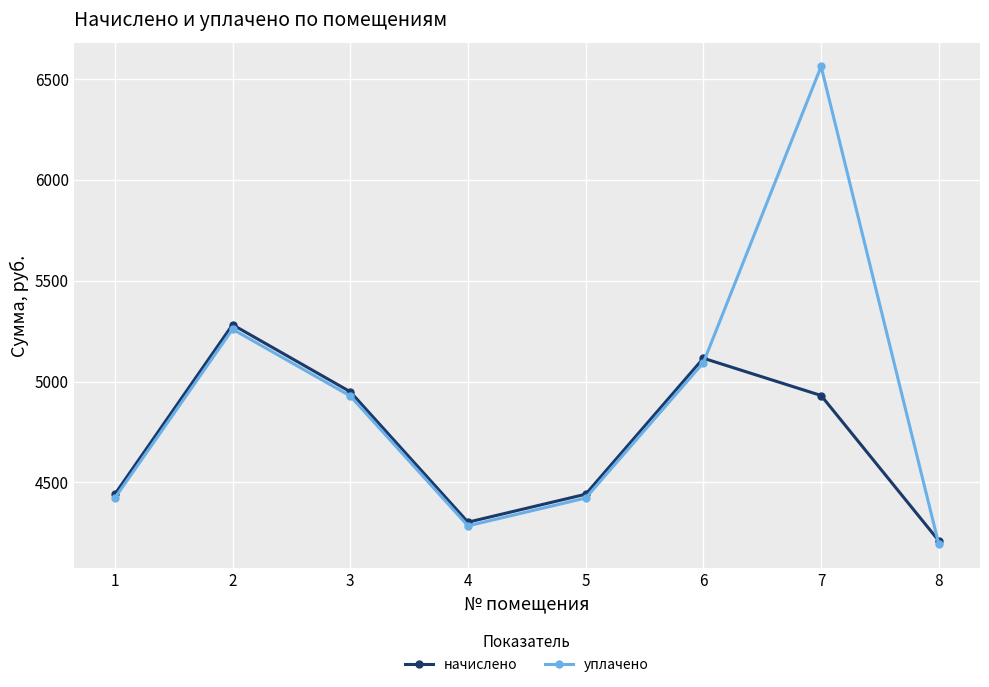

Which series has the largest range (max minus min)?

уплачено